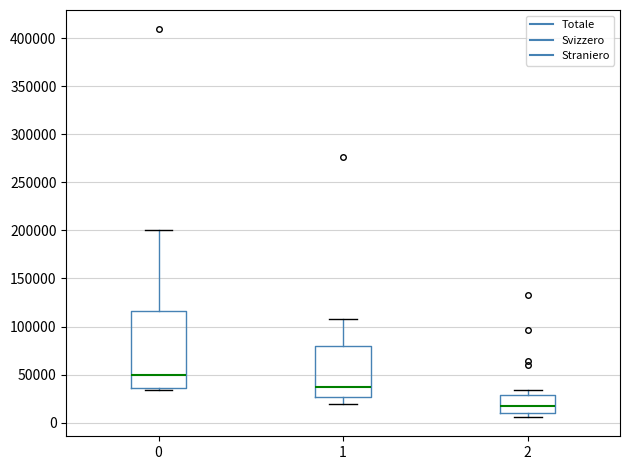

Which box's median line is the highest?

0